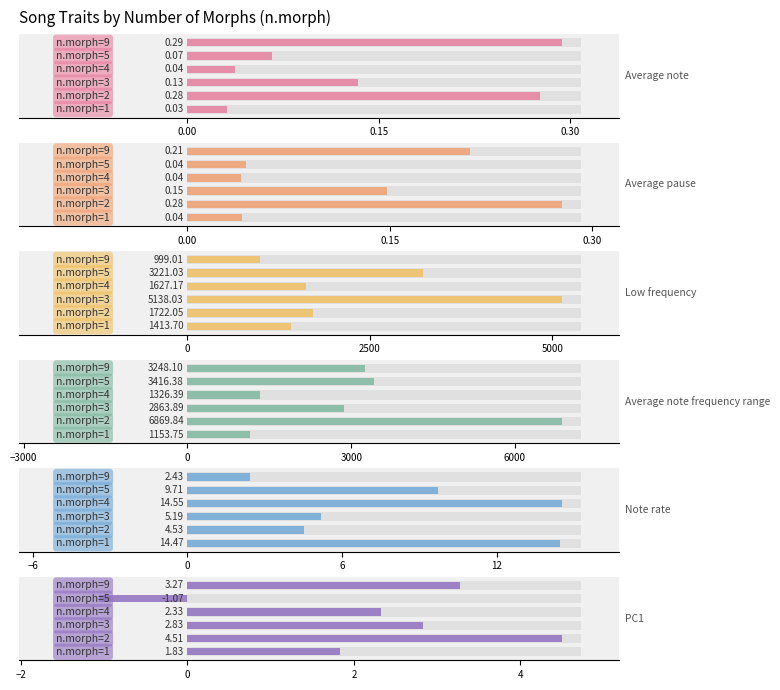

Reading left to right, list all the values displayed in this chart.

Average.note: 0.0	0.3	0.1	0.0	0.1	0.3
Average.pause: 0.0	0.3	0.1	0.0	0.0	0.2
Low.frequency: 1413.7	1722.0	5138.0	1627.2	3221.0	999.0
Average.note.frequency.range: 1153.8	6869.8	2863.9	1326.4	3416.4	3248.1
Note.rate: 14.5	4.5	5.2	14.6	9.7	2.4
PC1: 1.8	4.5	2.8	2.3	-1.1	3.3